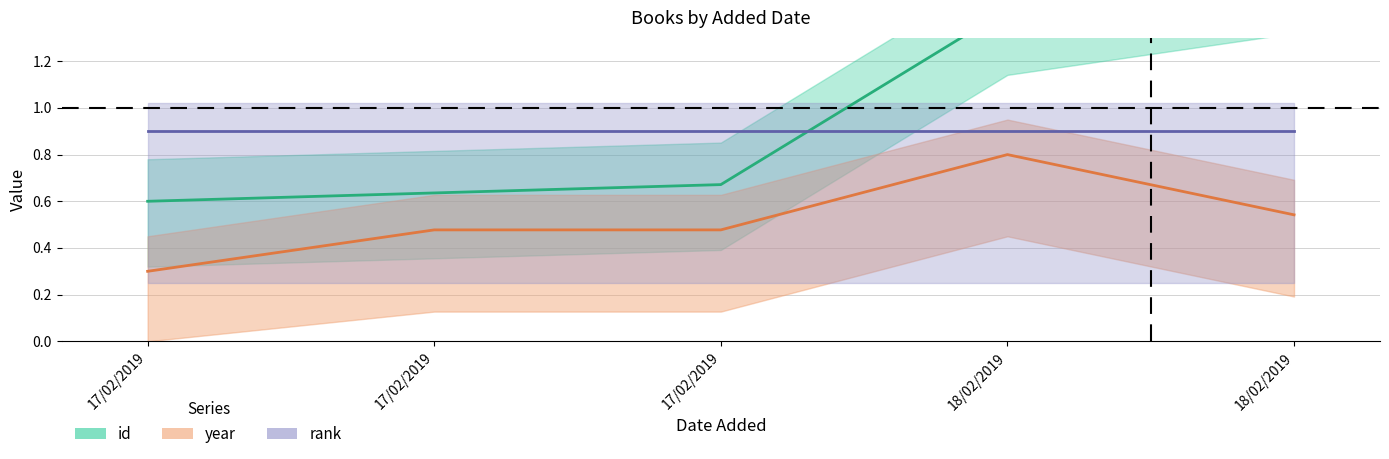

True or false: year and id intersect in this chart.

False